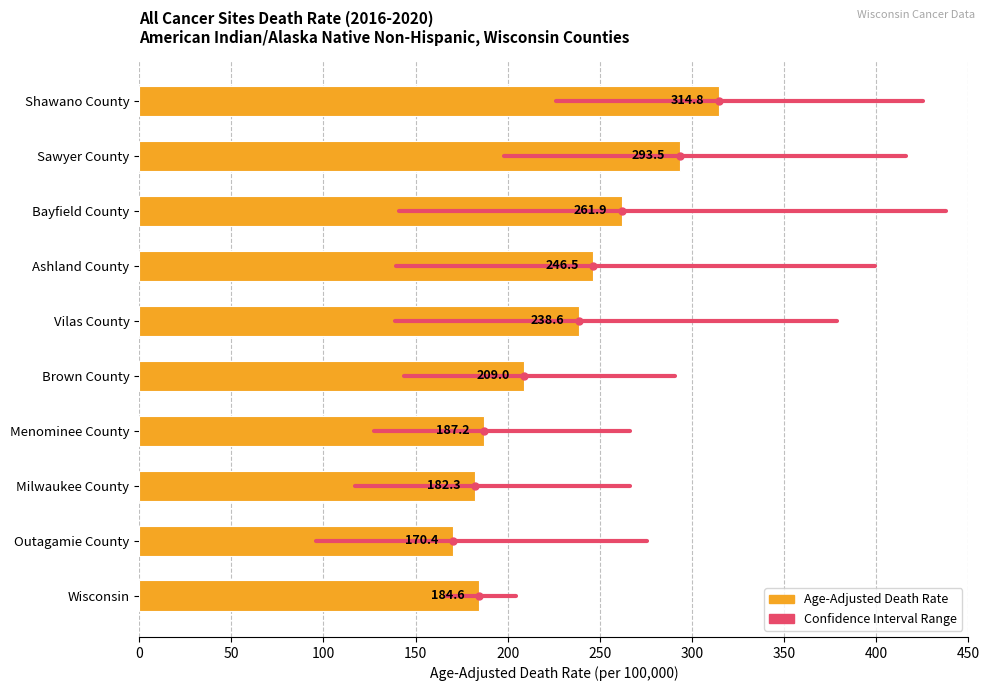

What position from the bottom is Sawyer County?

9